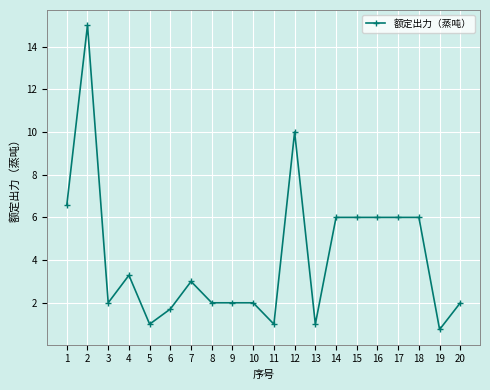

What is the change in value from 8 to 11?

-1.0